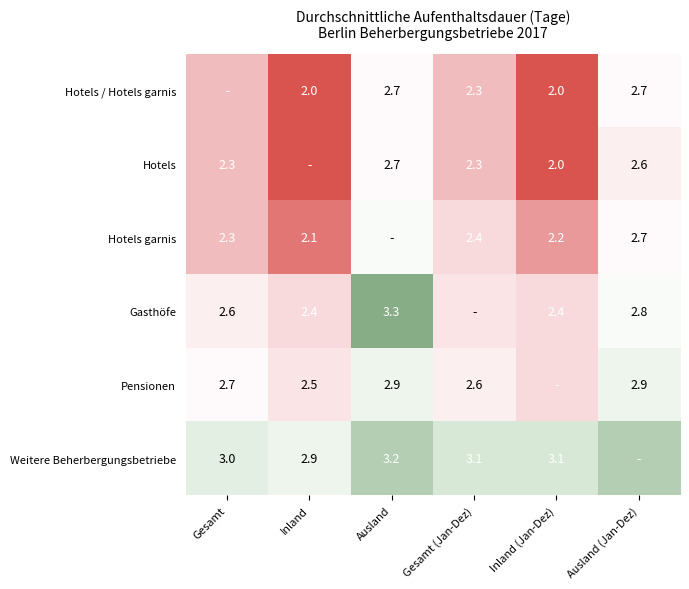

What is the greatest value displayed?

3.3